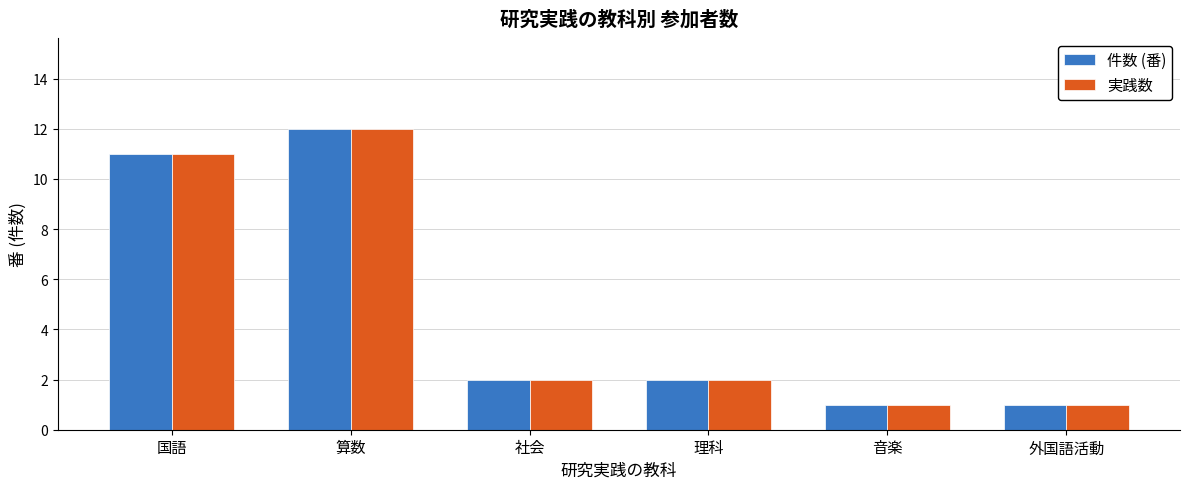

Are the bars grouped side by side (vs. stacked)?

Yes